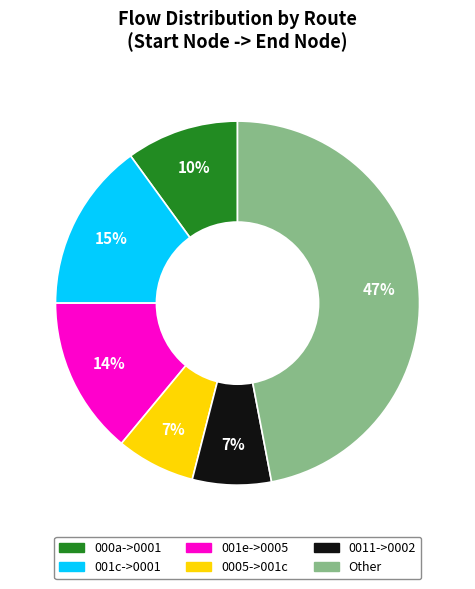

Is there a majority slice in this chart?

No